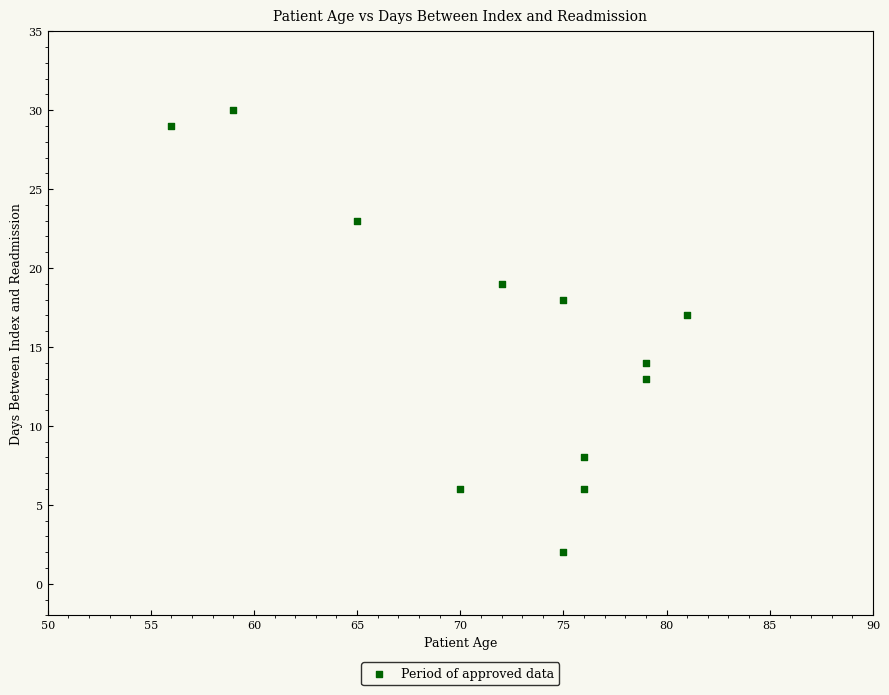

What Y value in the scatter plot is closest to 16?

17